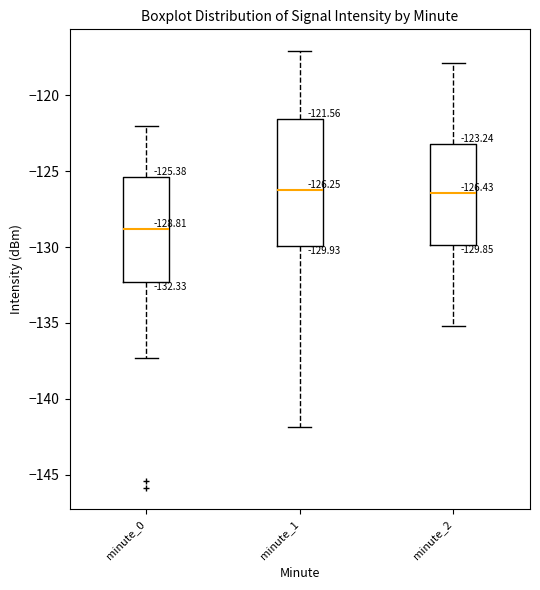

Comparing the boxes themselves (not the whiskers), which one is the tallest?

minute_1